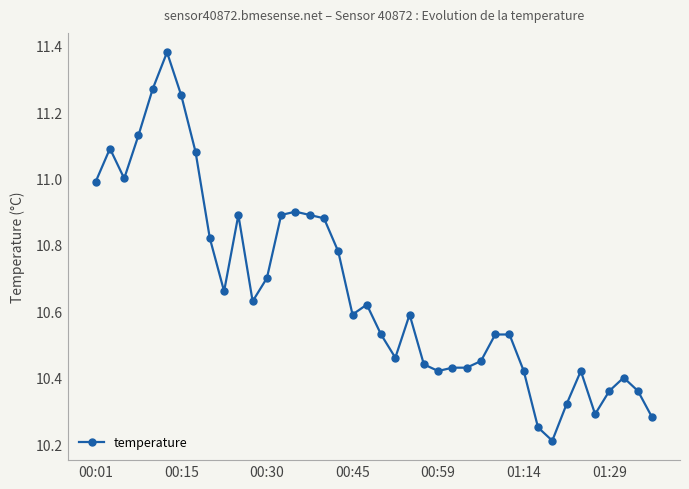

What is the difference between the maximum and second lowest values?

1.1